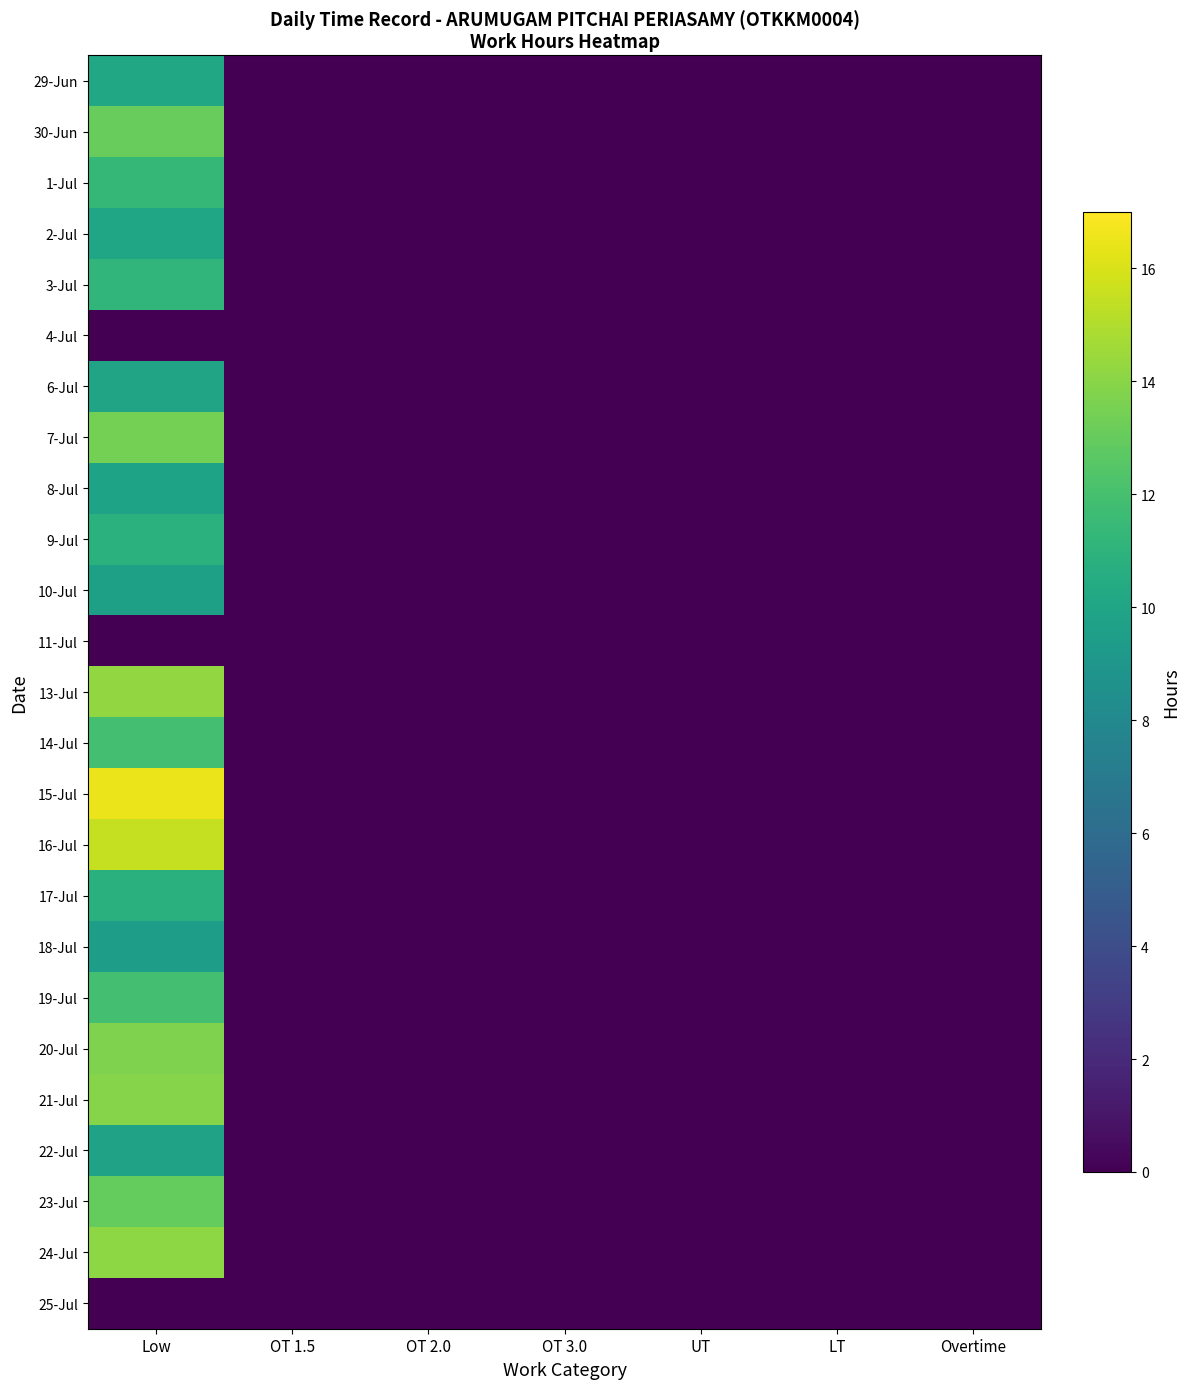

At which category is the sum across all series the highest?

Low